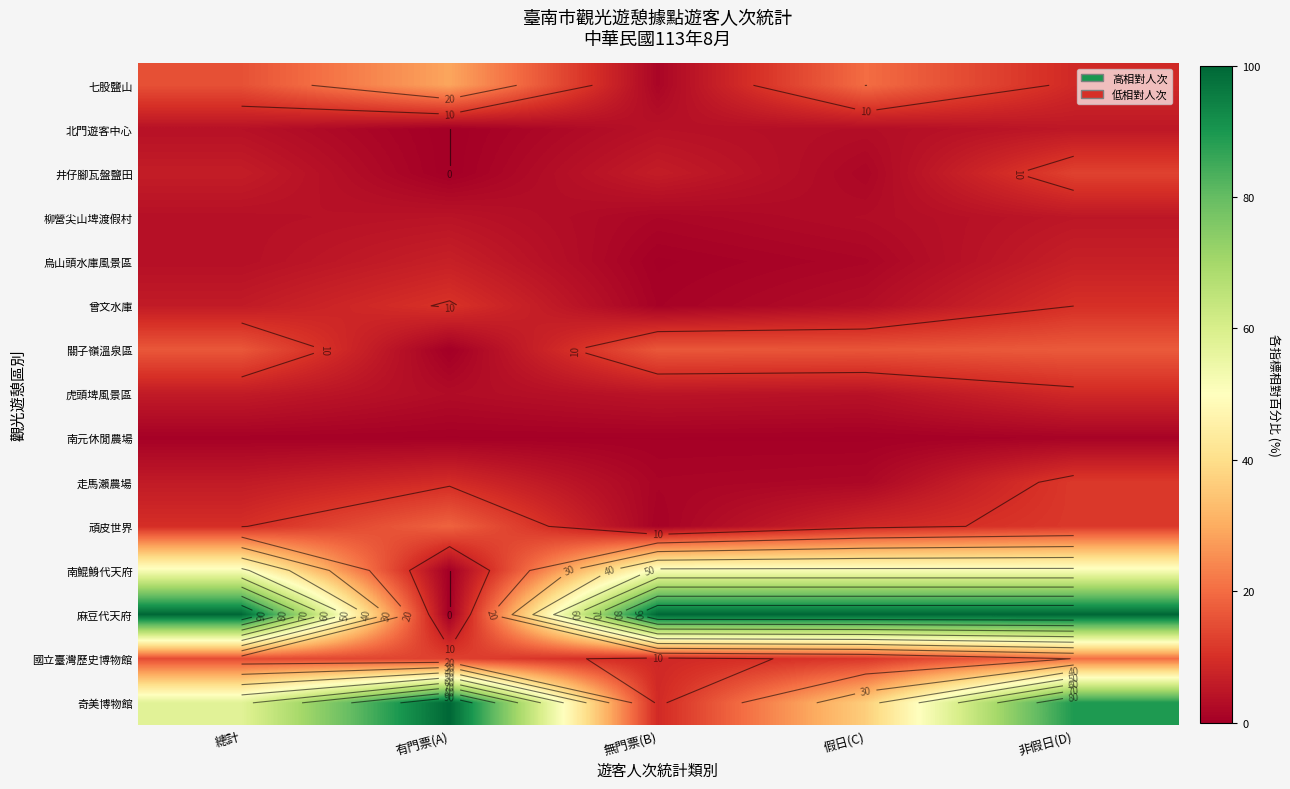

Is it true that 南元休閒農場 equals 0.9 at 非假日(D)?

True